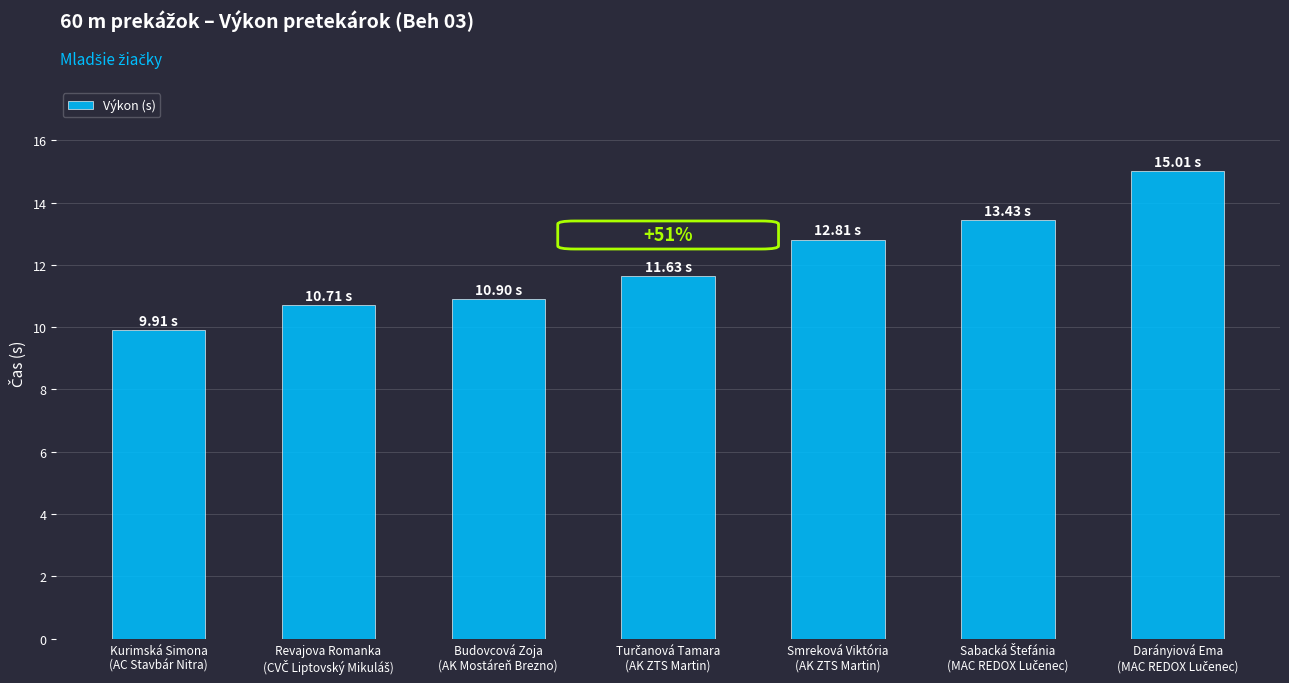

What is the sum of all values?

84.4